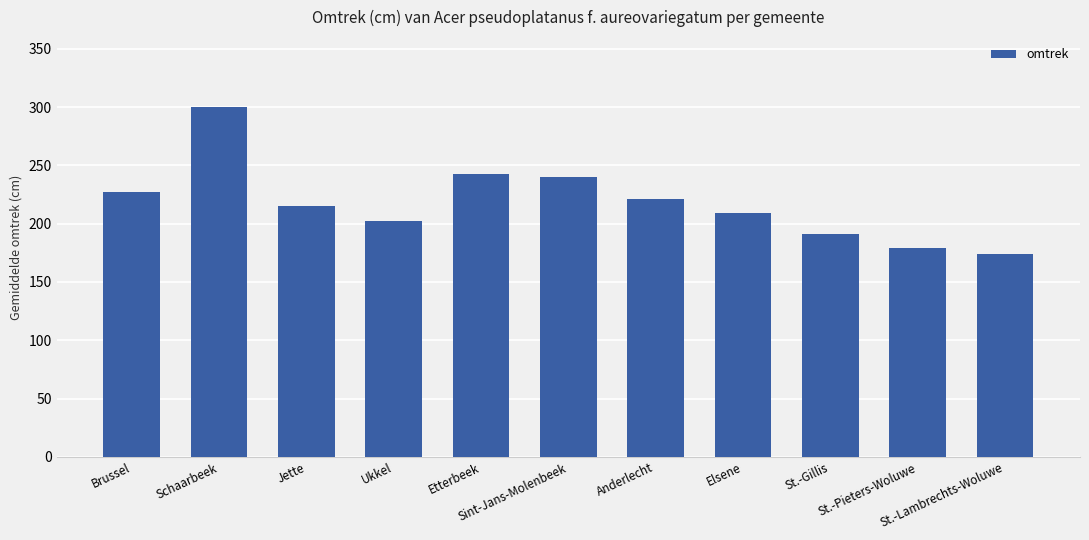

What is the smallest value displayed?

174.0